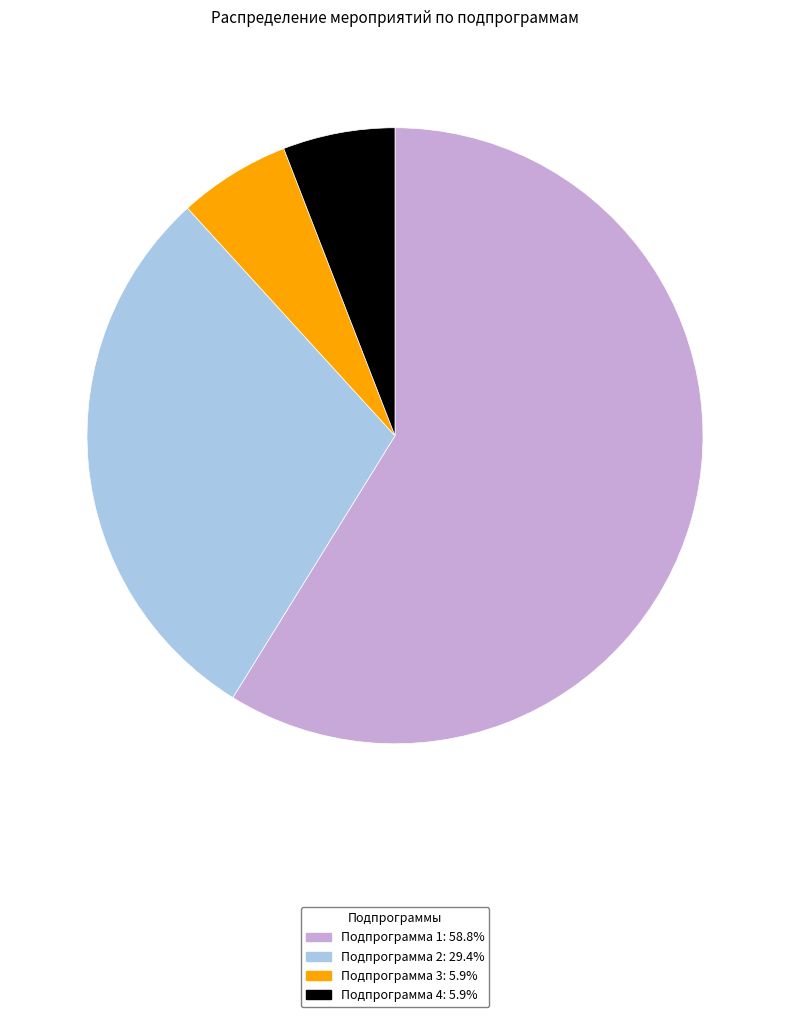

Which category has the biggest portion of the pie?

Подпрограмма 1